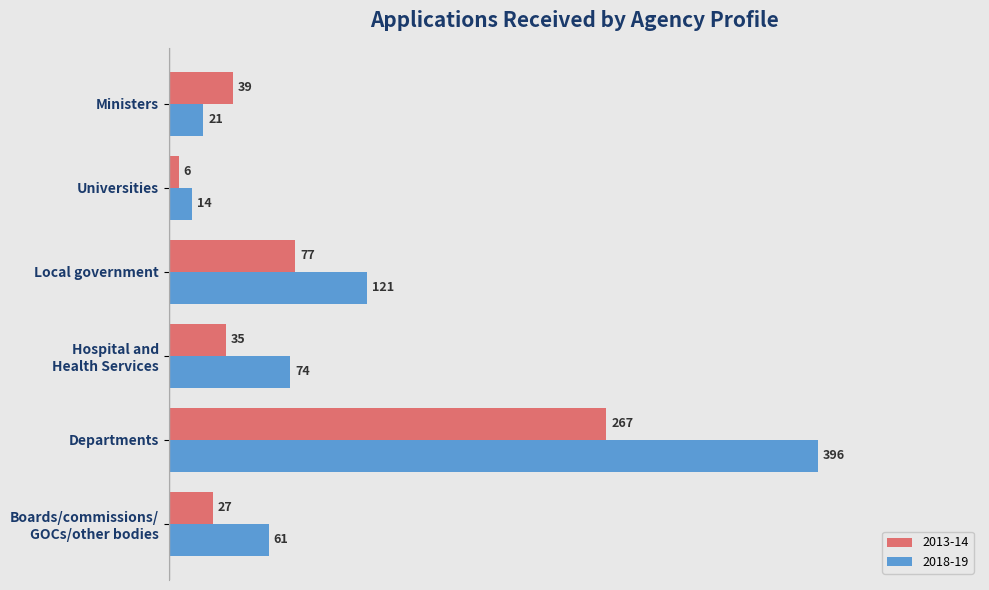

The 2018-19 series shows 176 at Departments. True or false?

False